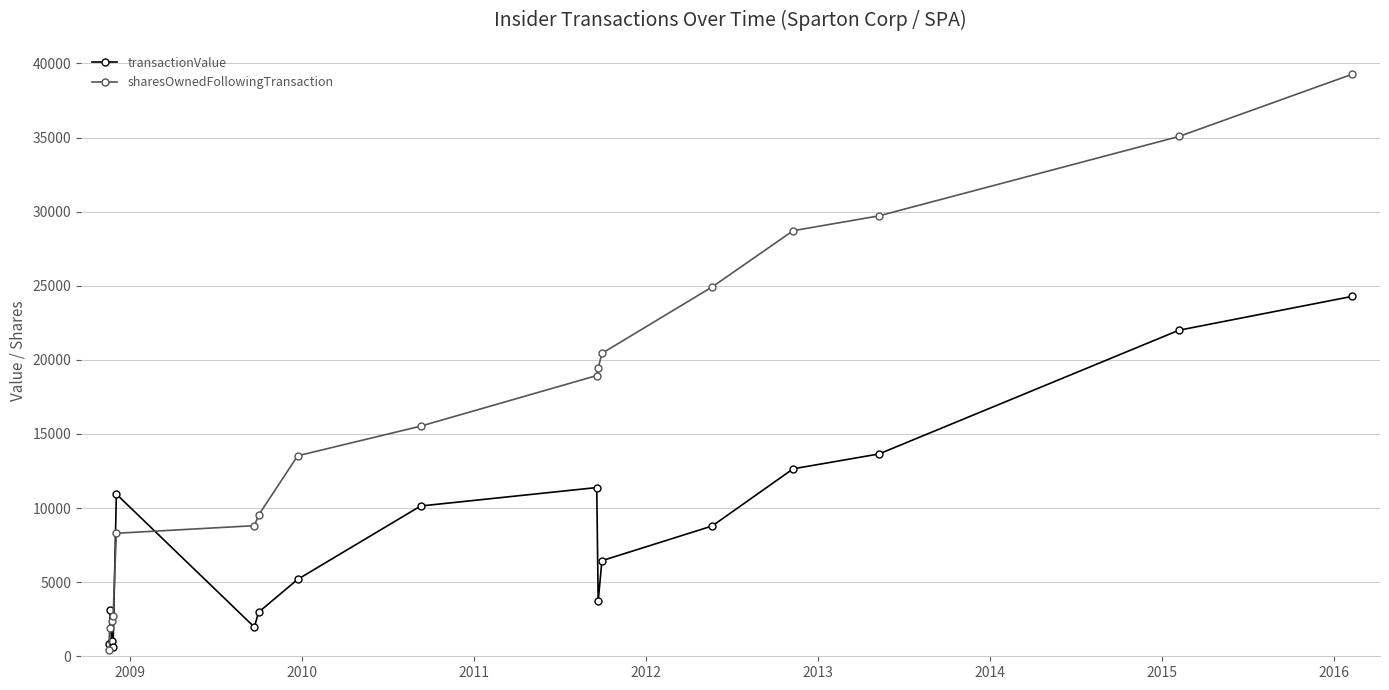

List the series in order of their peak value, highest first.

sharesOwnedFollowingTransaction, transactionValue